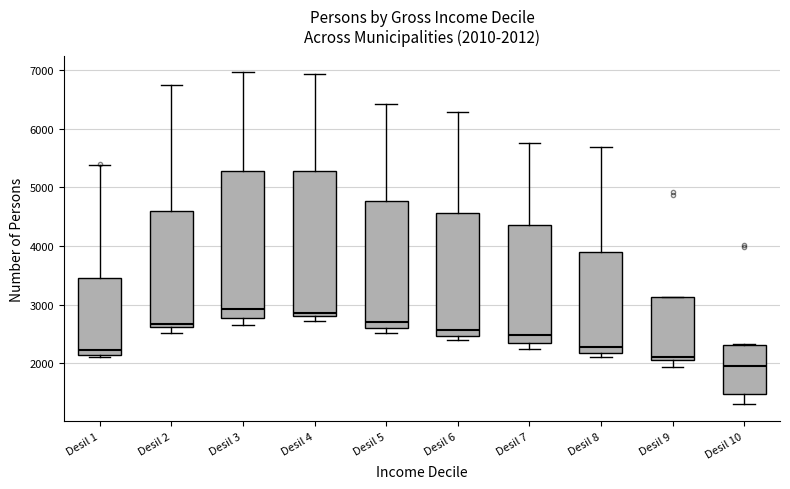

Which box's median line is the lowest?

Desil 10